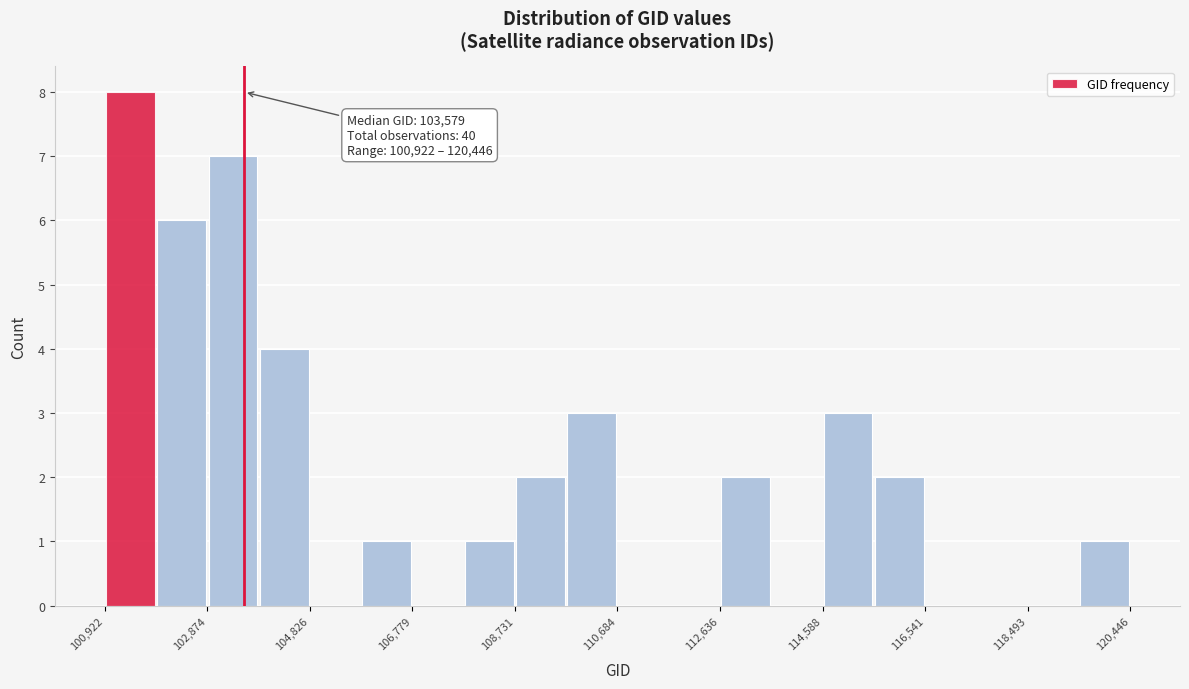

Over which range of the x-axis is the bar tallest?

101000 to 101800